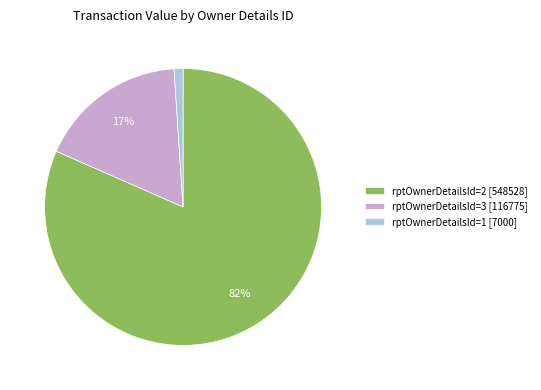

To the nearest percent, what is the average slice percentage?

33%